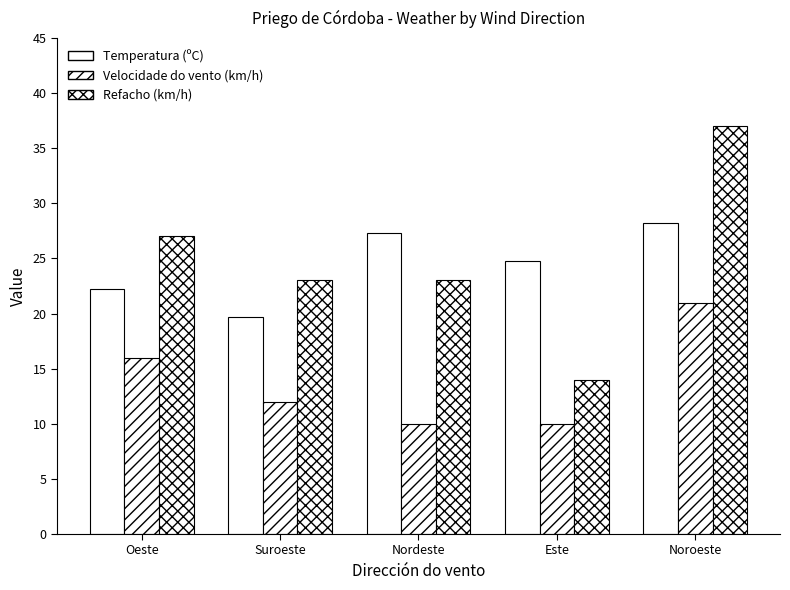

How many data points in Temperatura (ºC) are less than 24?

2